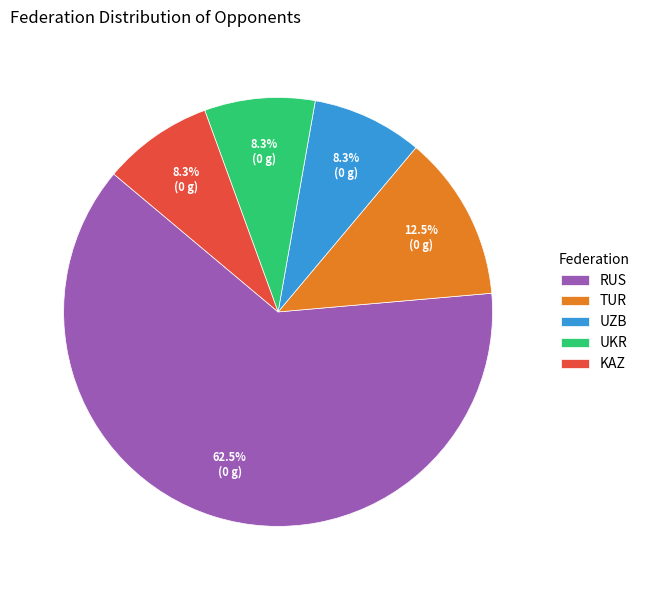

Count the number of slices in the pie.

5